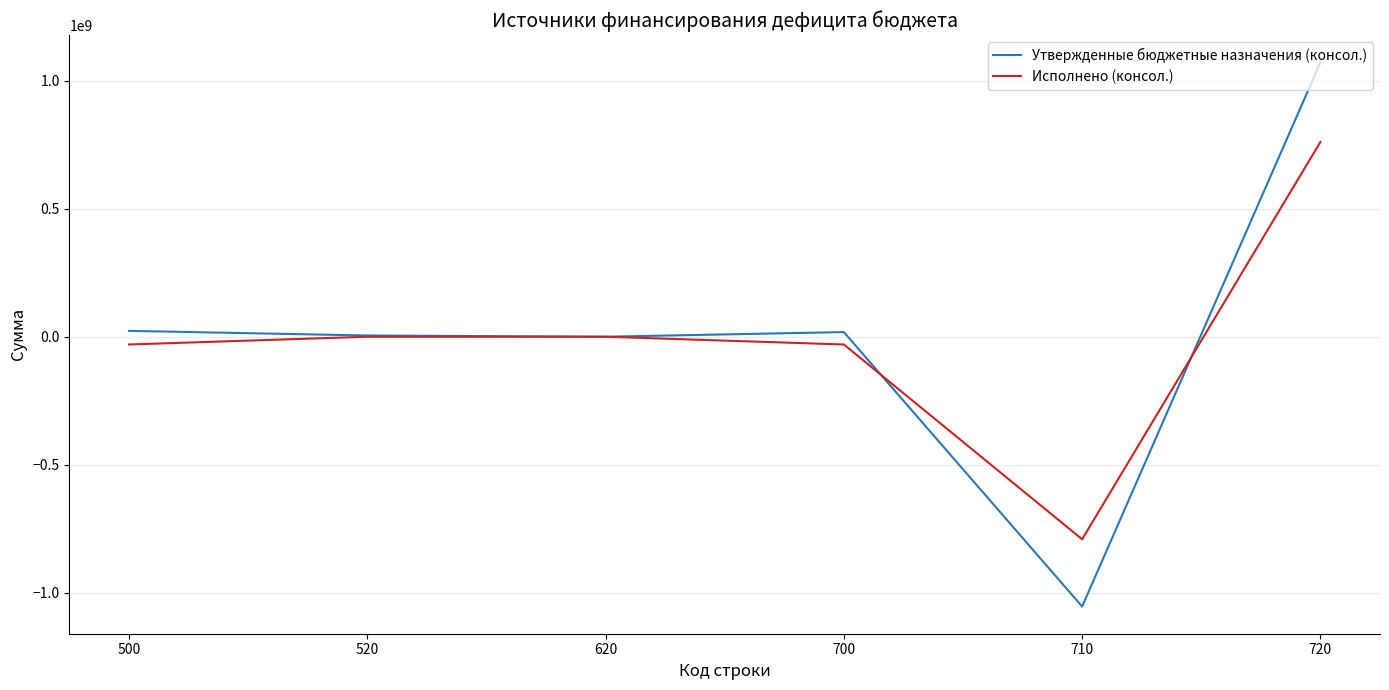

Which category has the highest value across all series?

720